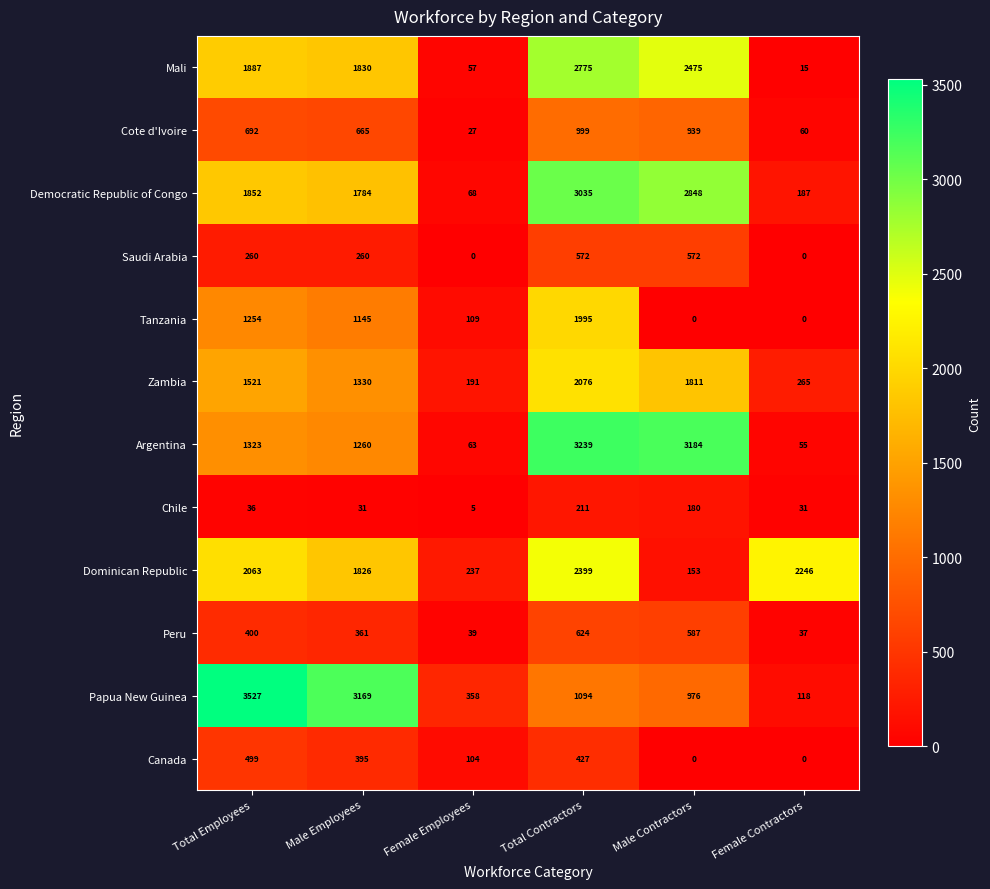

What is the average value of the Democratic Republic of Congo series?

1629